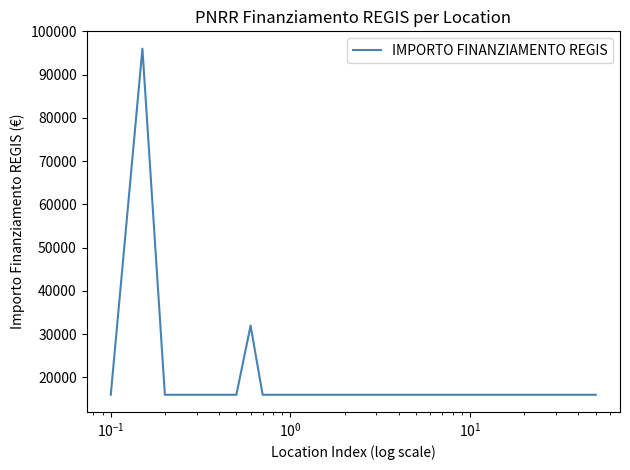

Does the chart display data point markers on the line(s)?

No